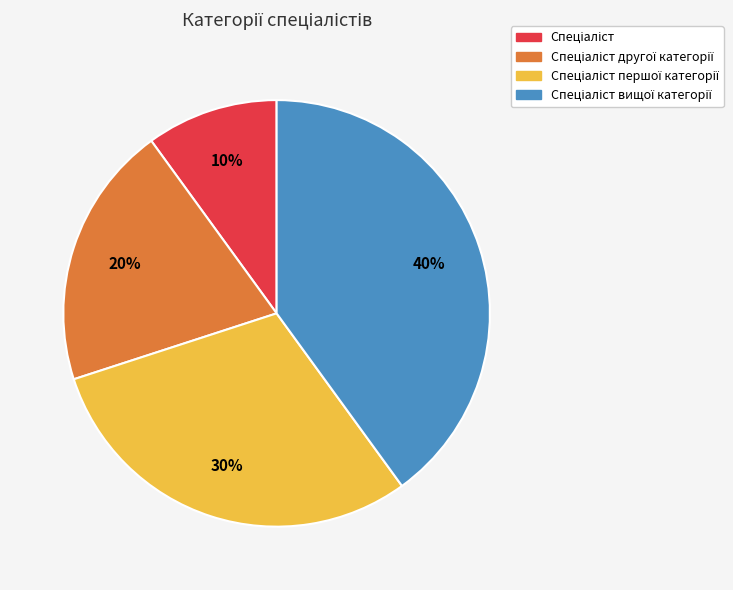

Is there a majority slice in this chart?

No